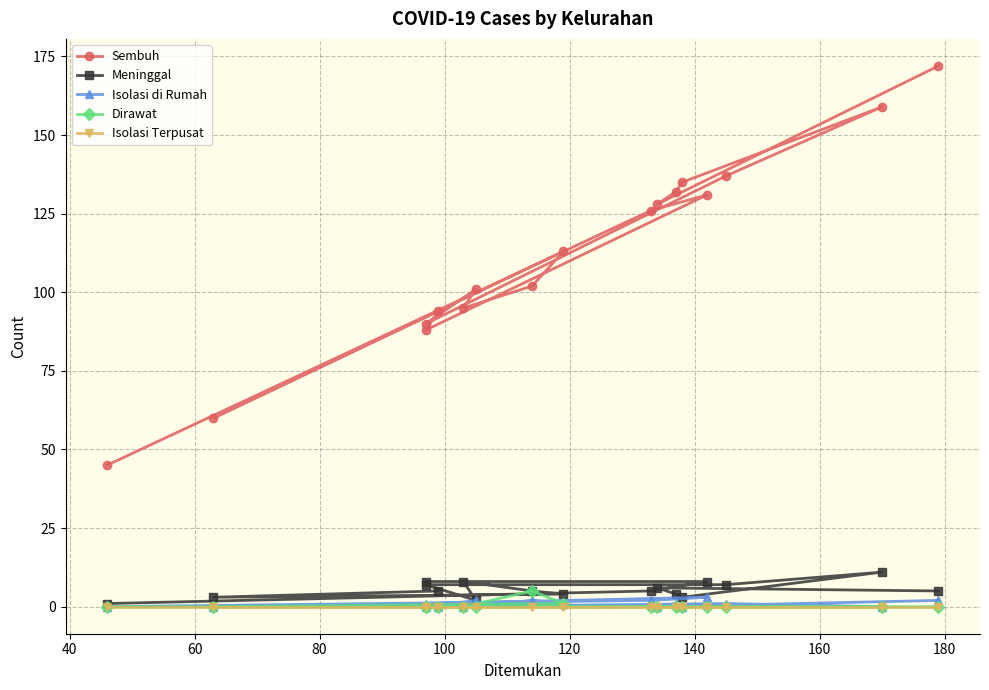

True or false: Isolasi di Rumah and Isolasi Terpusat cross at least once.

False